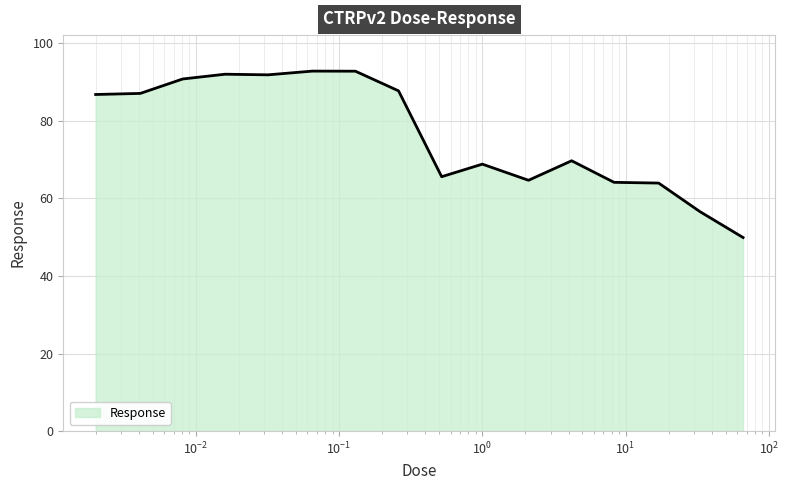

What is the smallest value displayed?

49.9